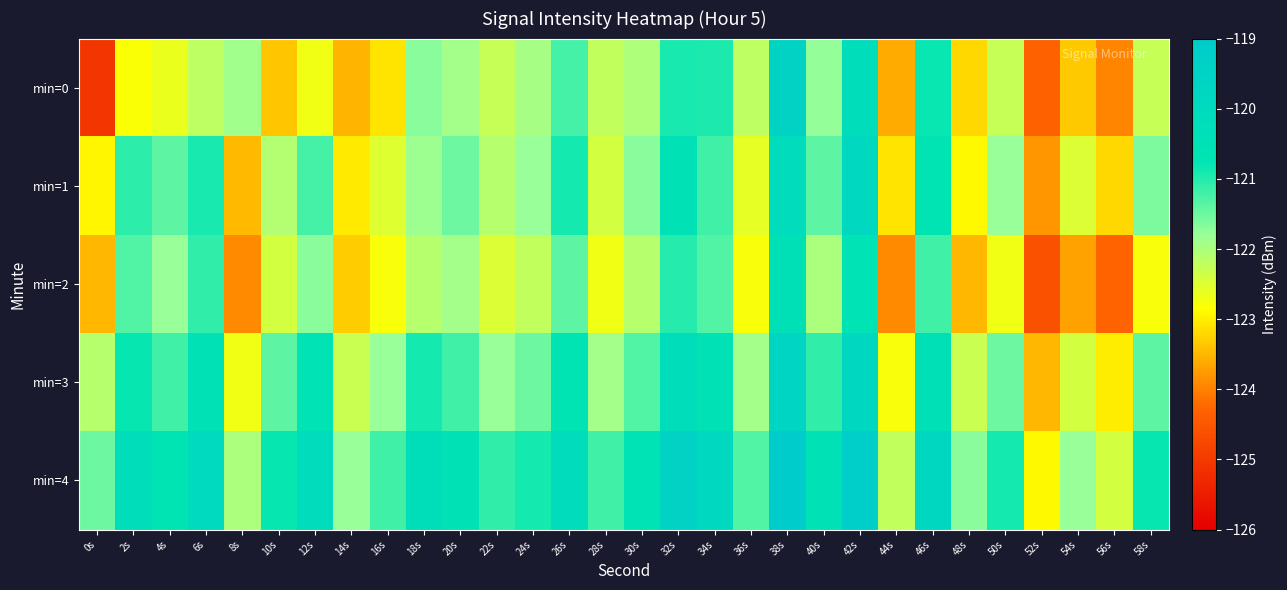

Which series has the largest range (max minus min)?

min=0